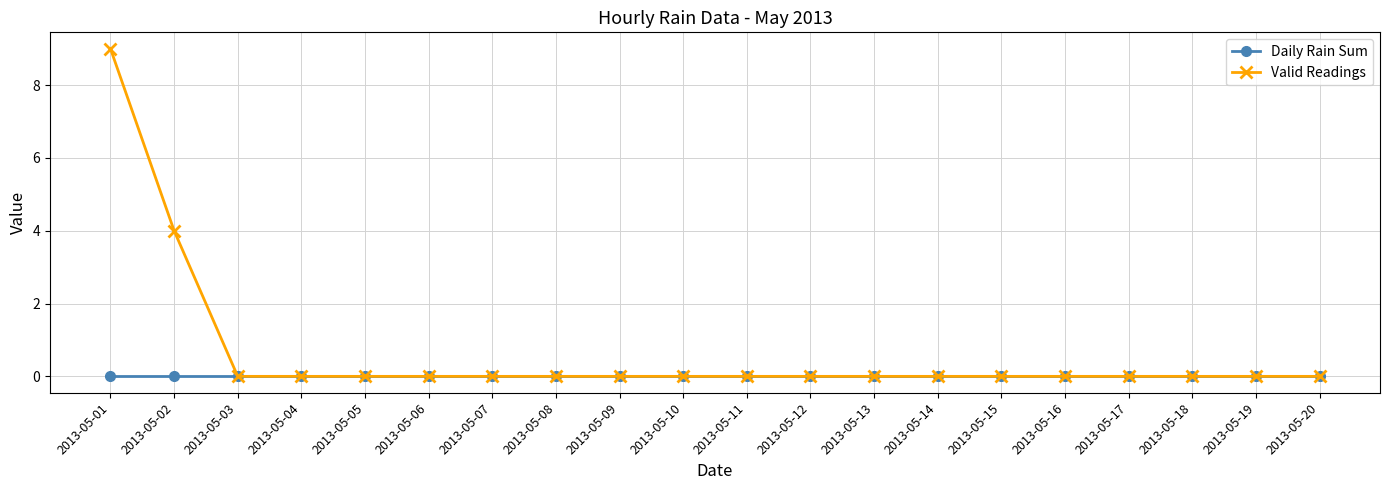

Rank the series by their average value, from highest to lowest.

Valid Readings, Daily Rain Sum